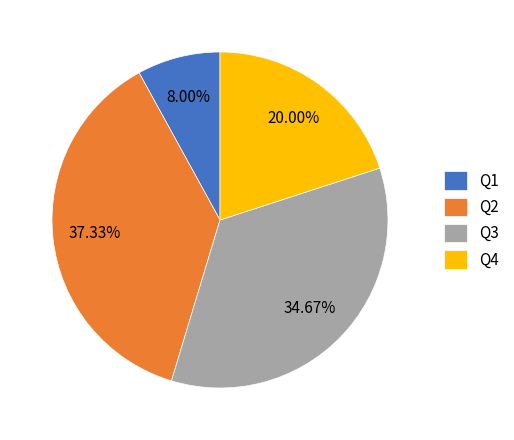

Which slice is the largest?

Q2